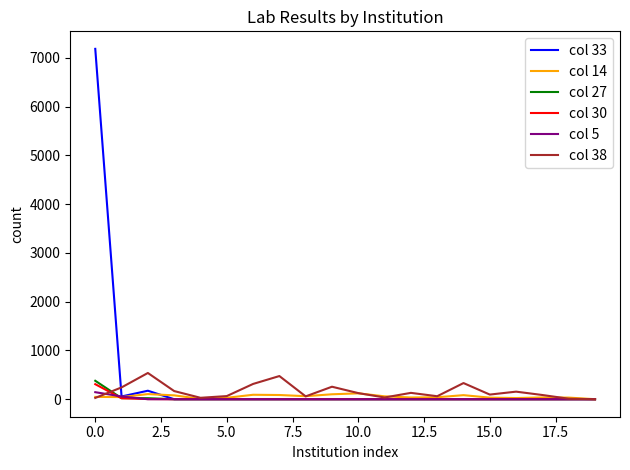

Which series has the largest range (max minus min)?

col 33